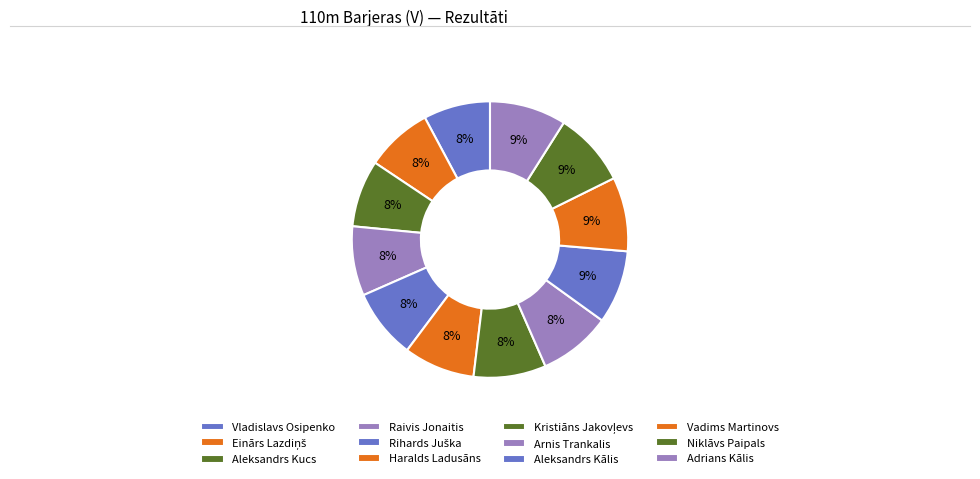

Approximately how many times larger is the value at Haralds Ladusāns compared to Arnis Trankalis?

1.0